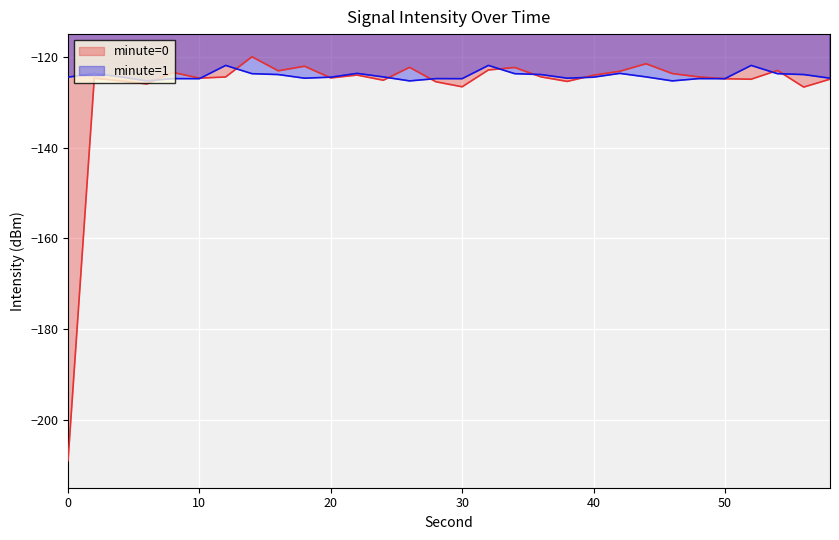

List the series in order of their overall mean, highest first.

minute=1, minute=0